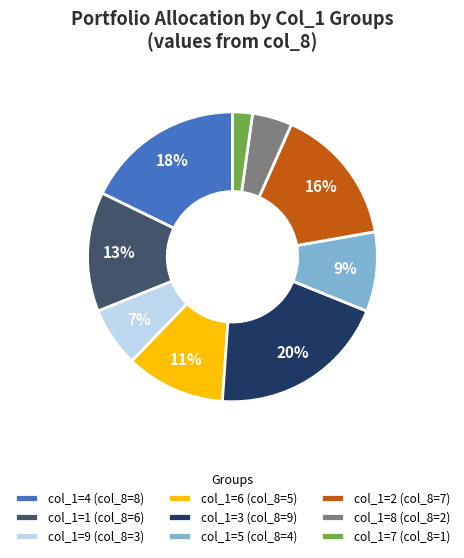

Between col_1=7 (col_8=1) and col_1=4 (col_8=8), which is larger?

col_1=4 (col_8=8)